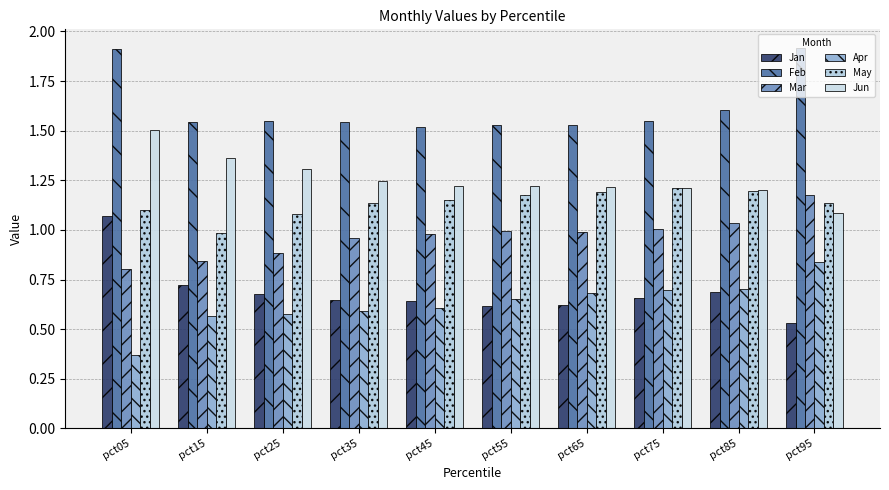

What is the total value across all series at pct15?

6.0